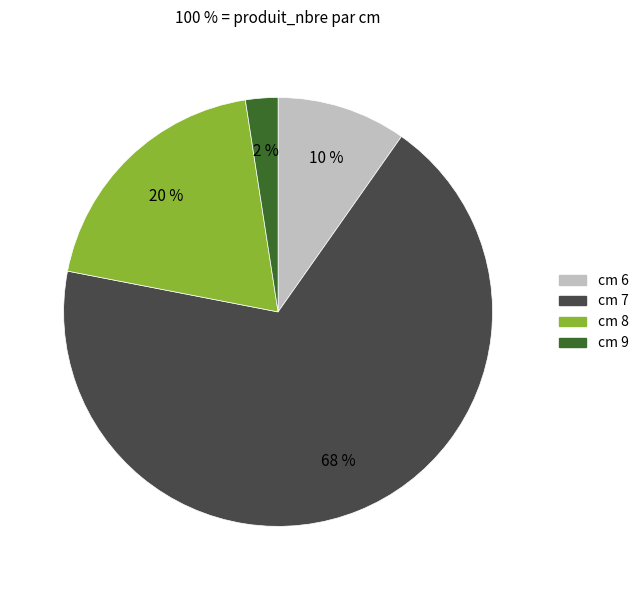

Does any single category account for the majority?

Yes